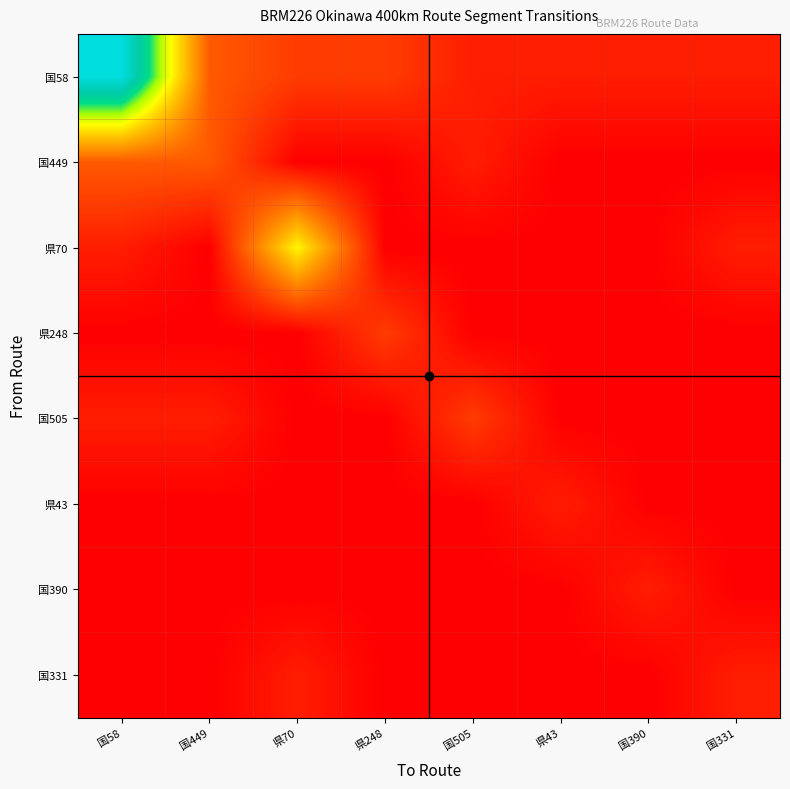

Reading left to right, what are all the values shown in this chart?

国58: 国58=15	国449=3	県70=2	県248=2	国505=1	県43=1	国390=1	国331=1
国449: 国58=3	国449=3	県70=0	県248=0	国505=1	県43=0	国390=0	国331=0
県70: 国58=1	国449=0	県70=8	県248=0	国505=0	県43=0	国390=0	国331=1
県248: 国58=0	国449=0	県70=0	県248=2	国505=0	県43=0	国390=0	国331=0
国505: 国58=1	国449=1	県70=0	県248=0	国505=2	県43=0	国390=0	国331=0
県43: 国58=0	国449=0	県70=0	県248=0	国505=0	県43=1	国390=0	国331=0
国390: 国58=0	国449=0	県70=0	県248=0	国505=0	県43=0	国390=1	国331=0
国331: 国58=0	国449=0	県70=1	県248=0	国505=0	県43=0	国390=0	国331=1